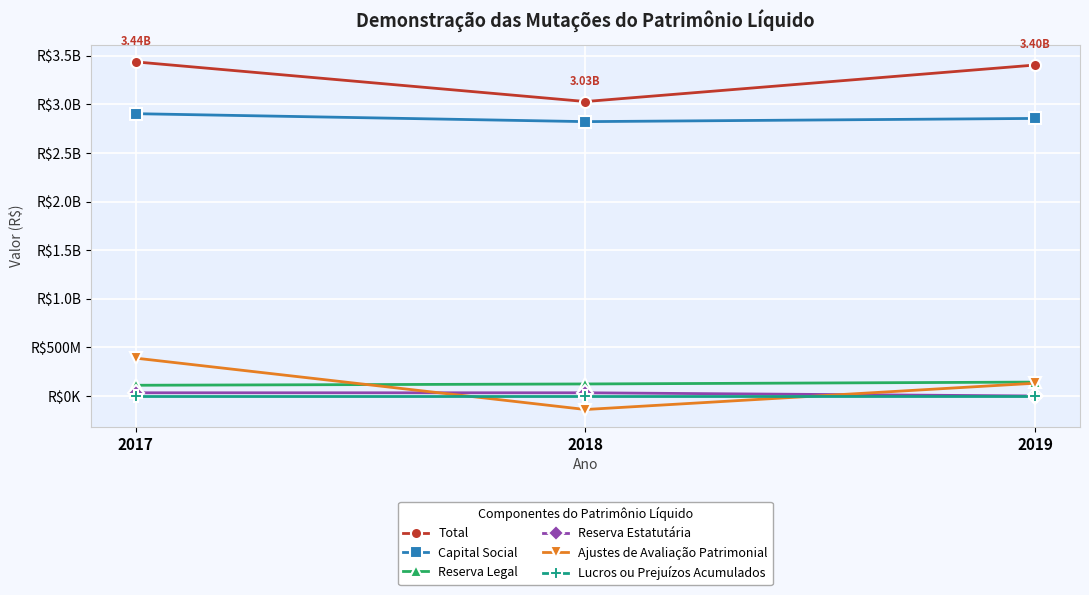

The value of Lucros ou Prejuízos Acumulados at 2017 is 0. True or false?

True